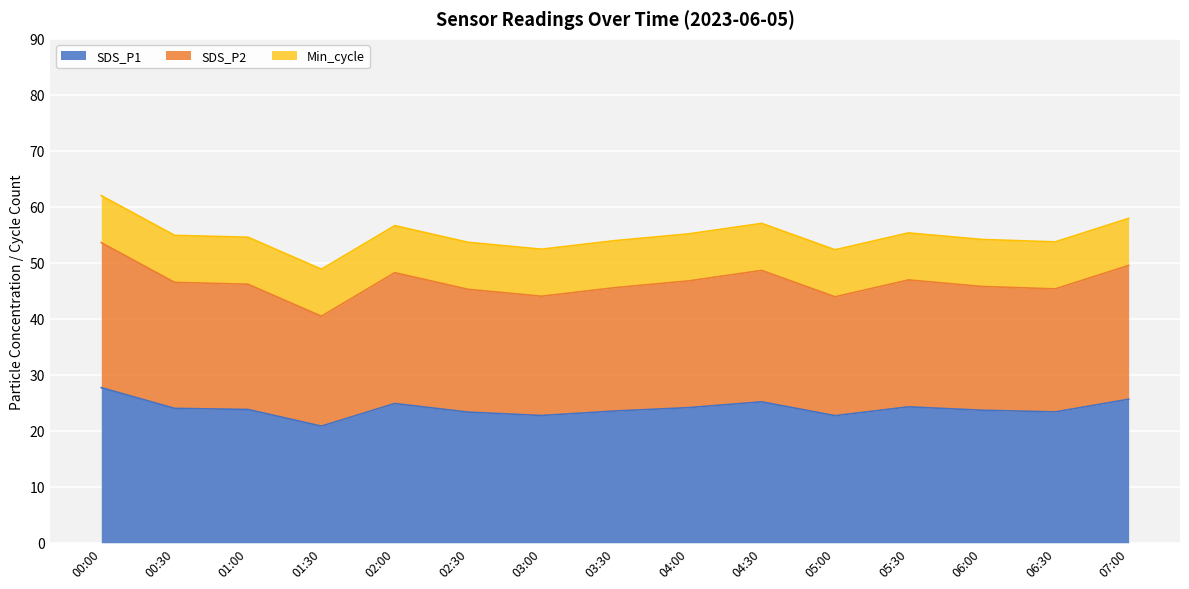

True or false: SDS_P2 and SDS_P1 intersect in this chart.

False